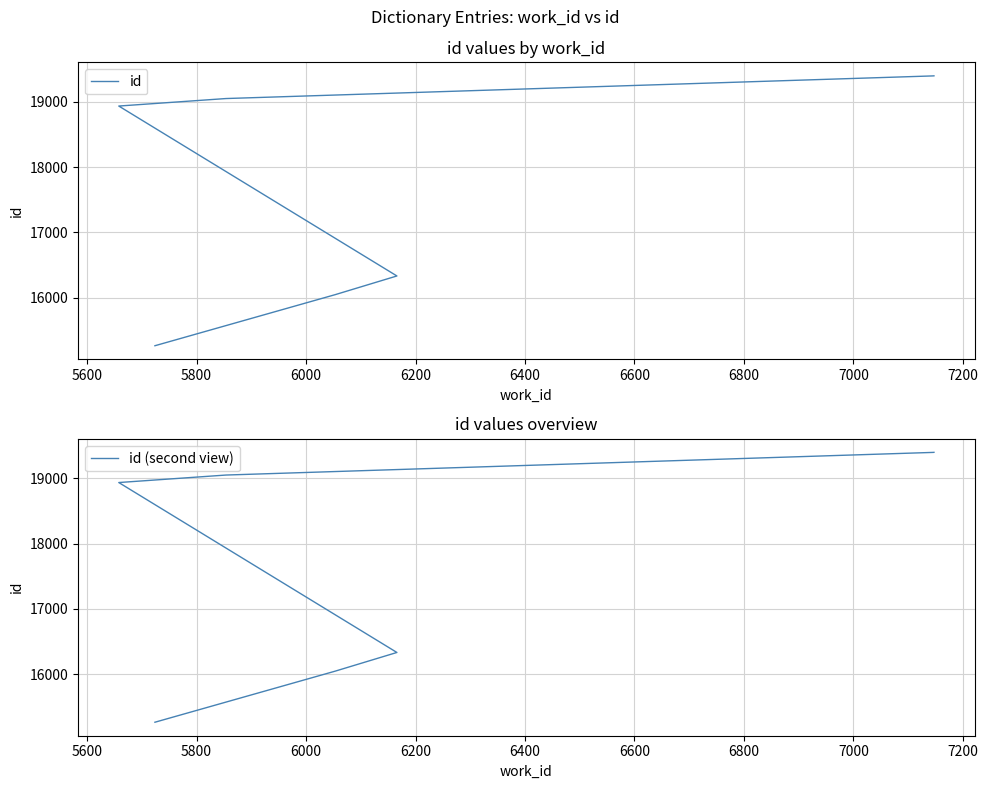

What is the value of the id (second view) point at the 7th from the left?

19400